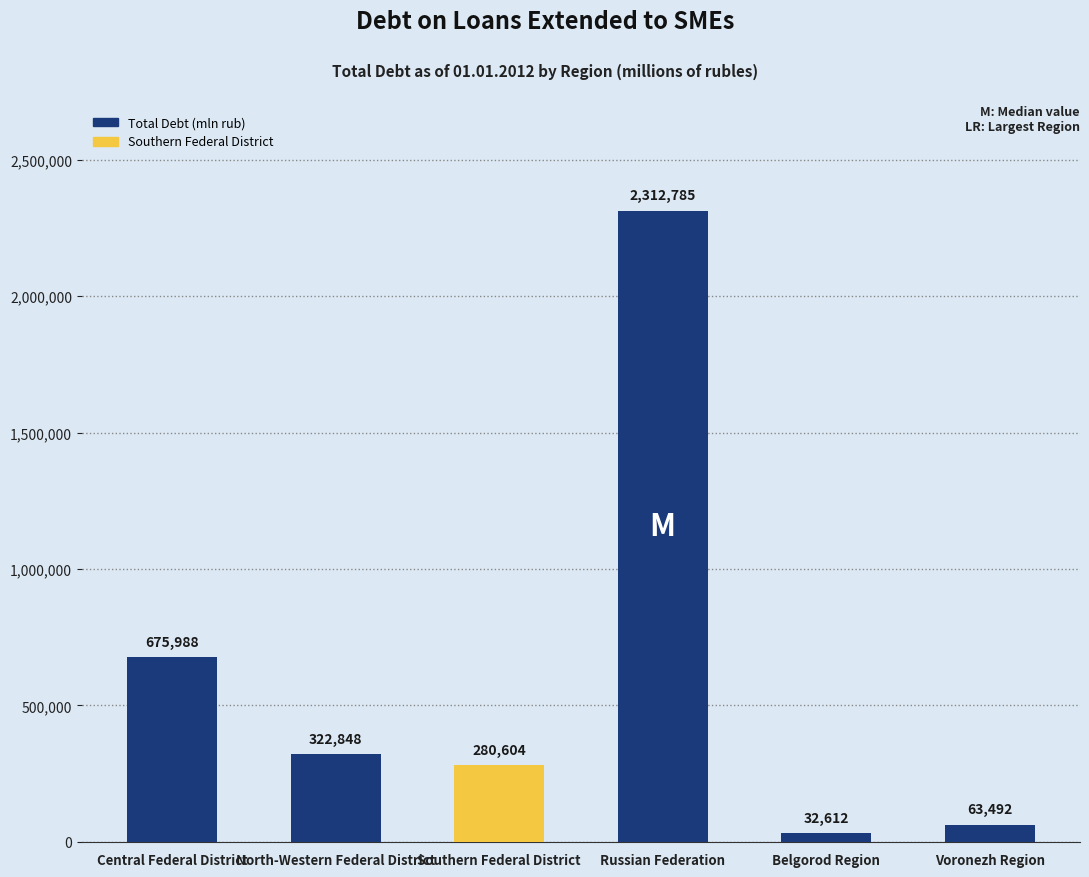

Reading left to right, extract all data points from this chart.

675988	322848	280604	2312785	32612	63492